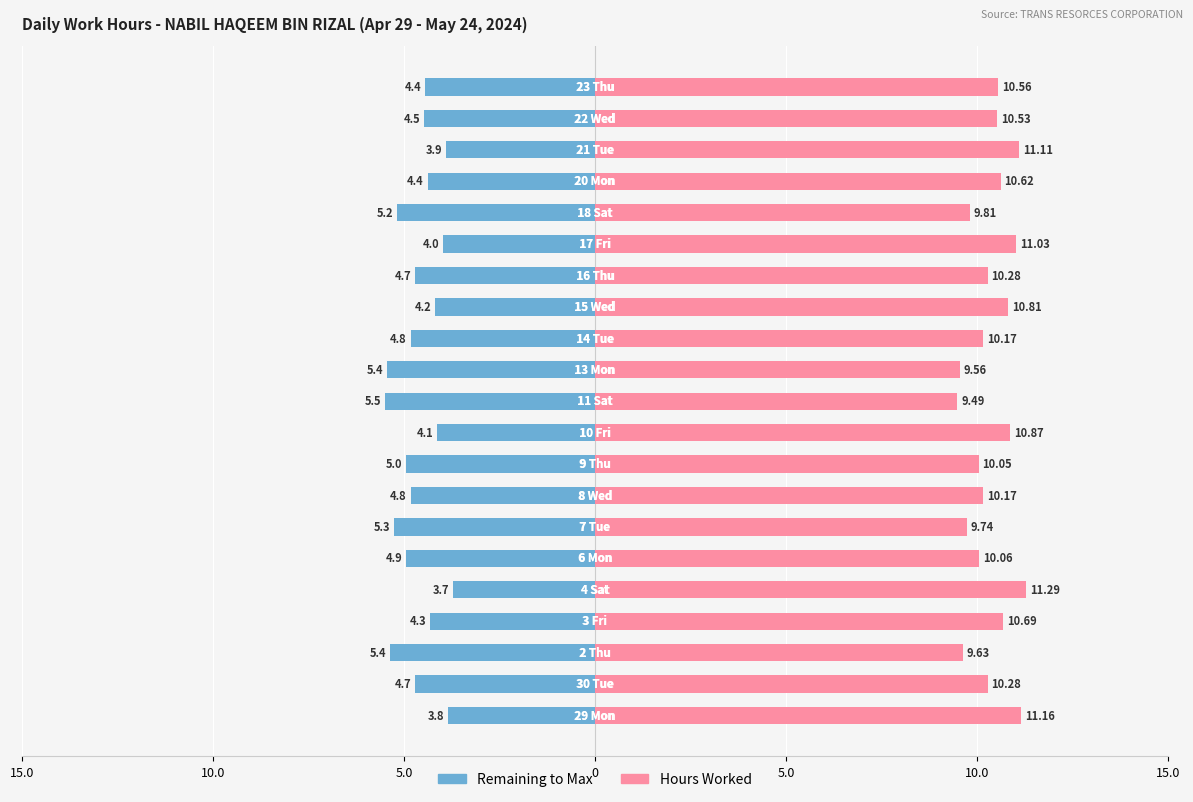

Which series has the largest total across all categories?

Hours Worked